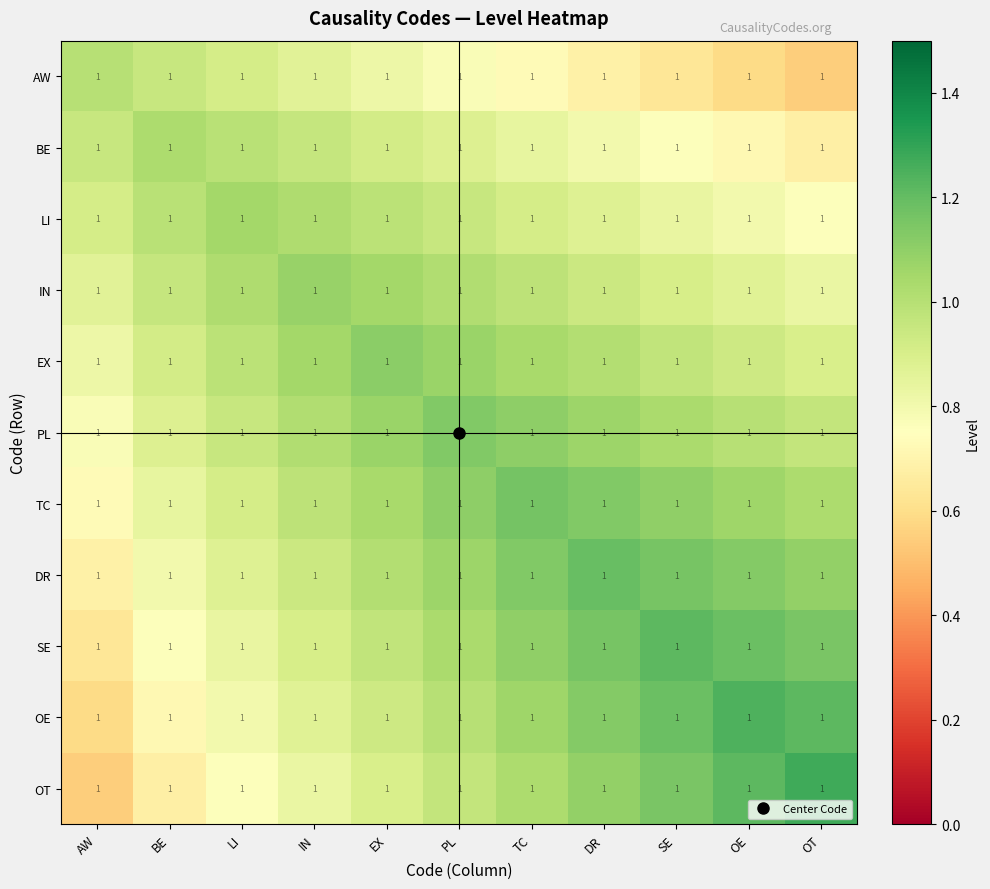

How many categories are shown in the chart?

11